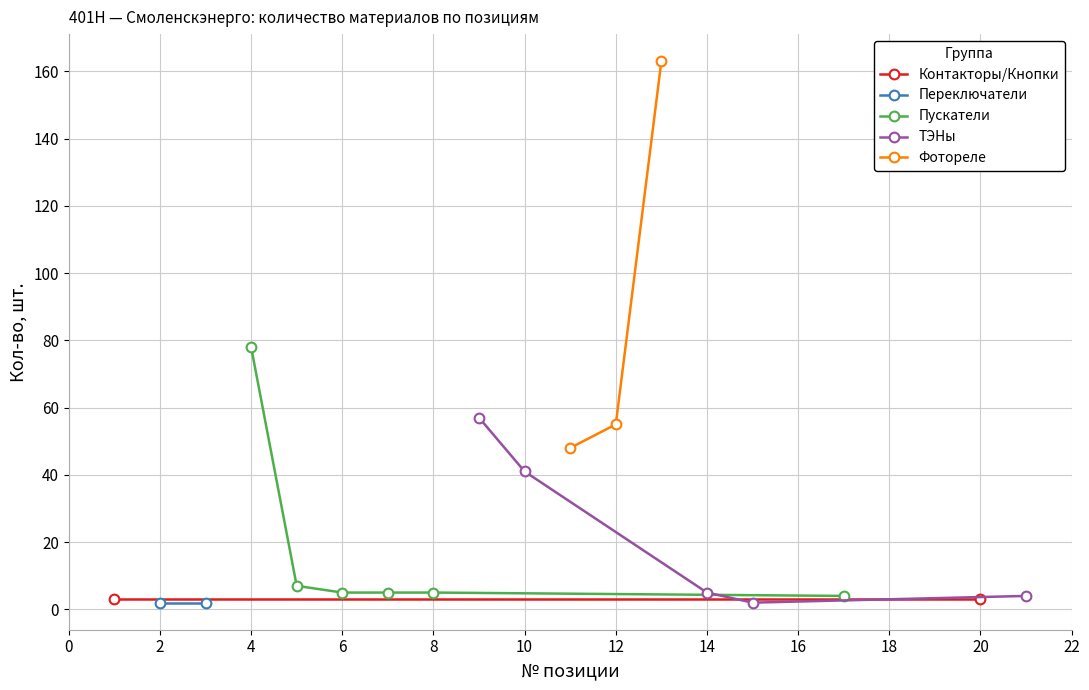

Where is the data nearest to the value 82?

4